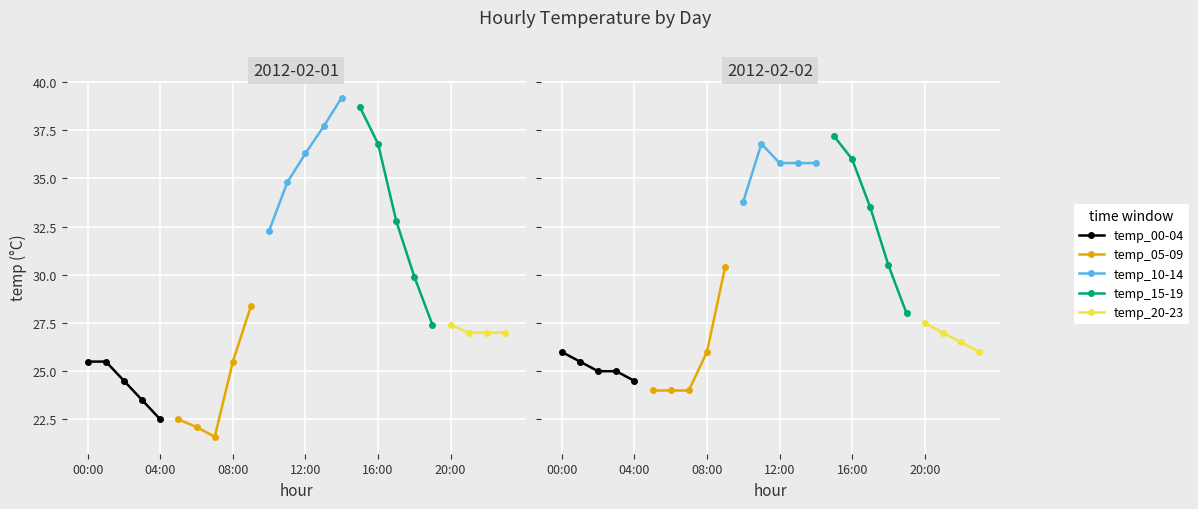

What is the value of the 2012-02-01 point at the 12th from the left?

34.8